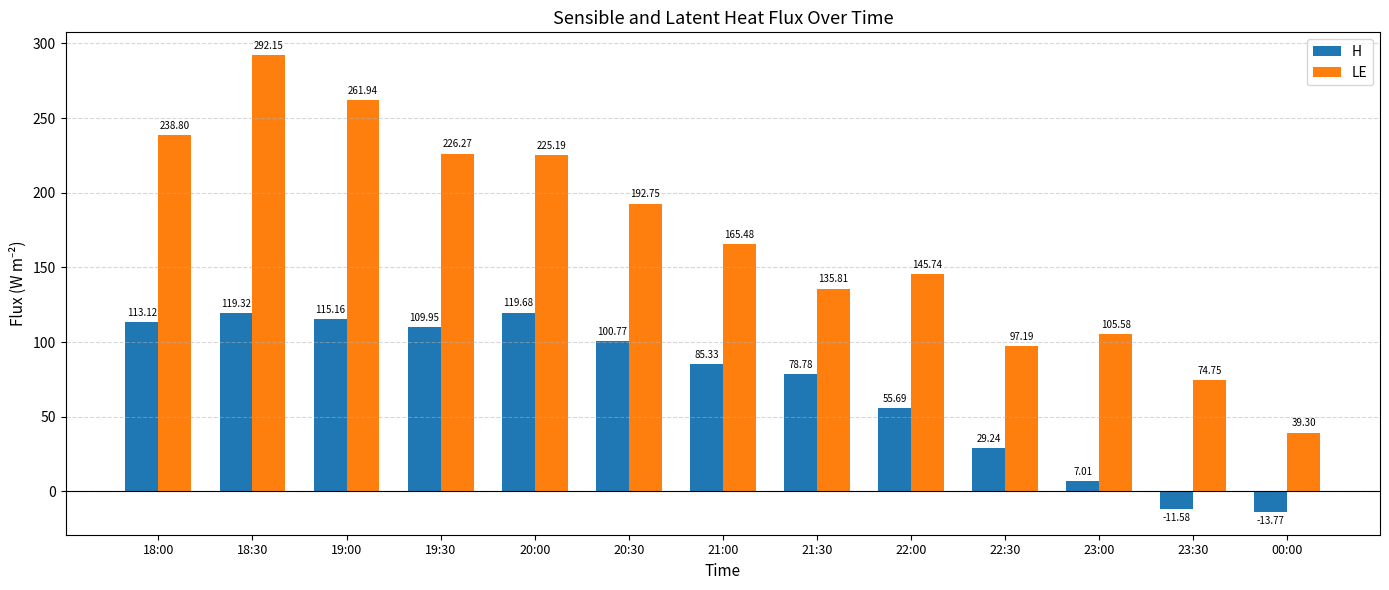

What is the sum of the H values at 23:30 and 22:00?

44.1